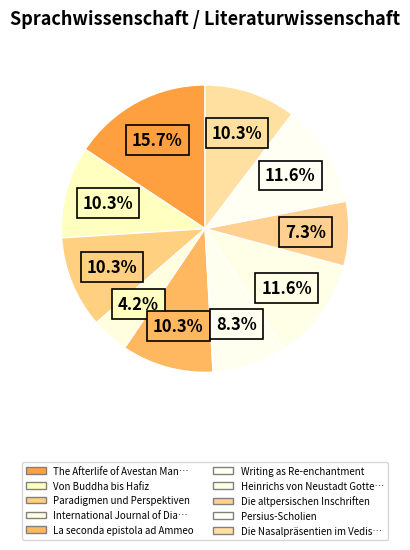

How many slices are in this pie chart?

10